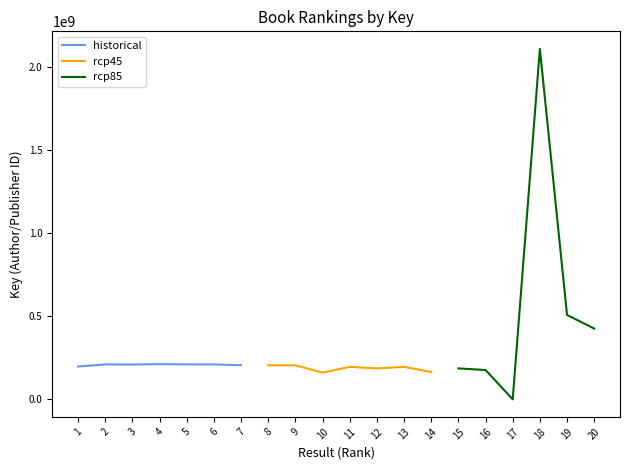

What is the lowest value of the historical series?

197387175